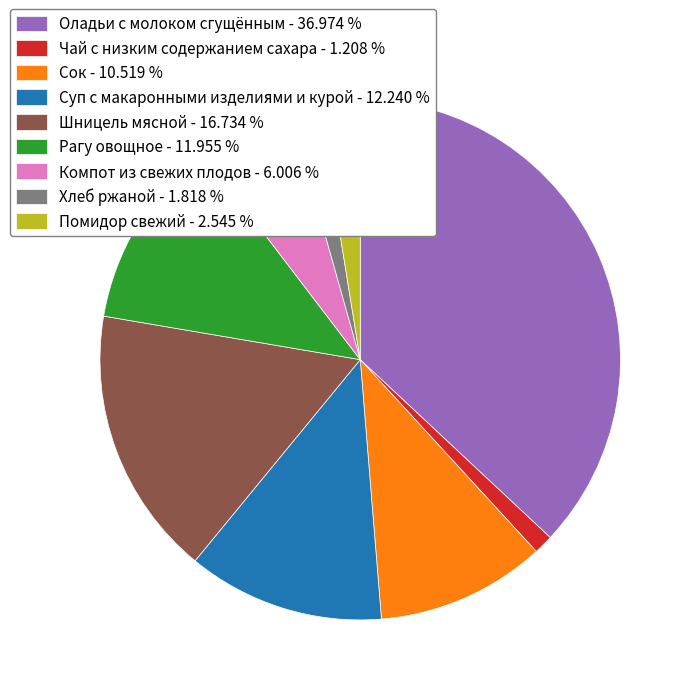

Combined, do Оладьи с молоком сгущённым - 36.974 % and Компот из свежих плодов - 6.006 % account for over 50%?

No